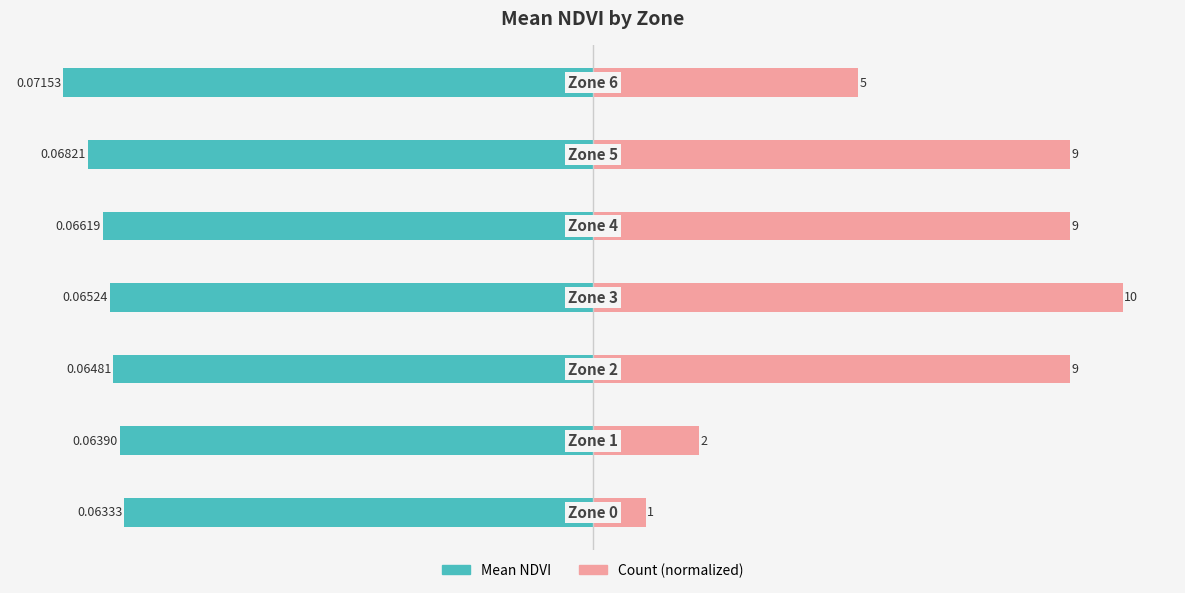

Is the value of Count (normalized) at 5 greater than the value of Mean NDVI at 4?

Yes